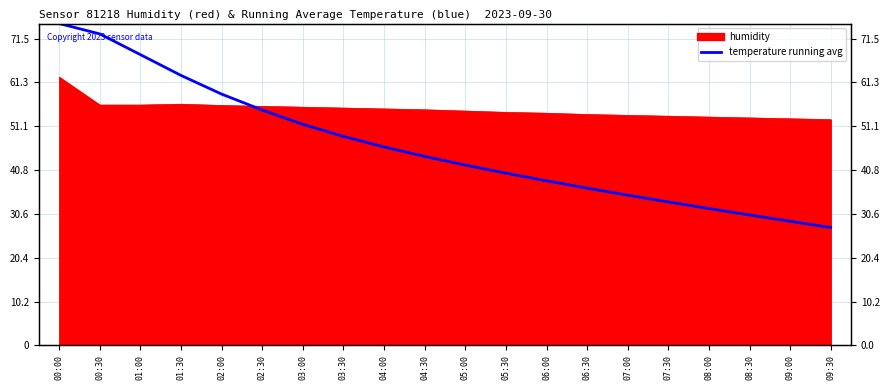

What is the label of the 17th point from the left?

08:00